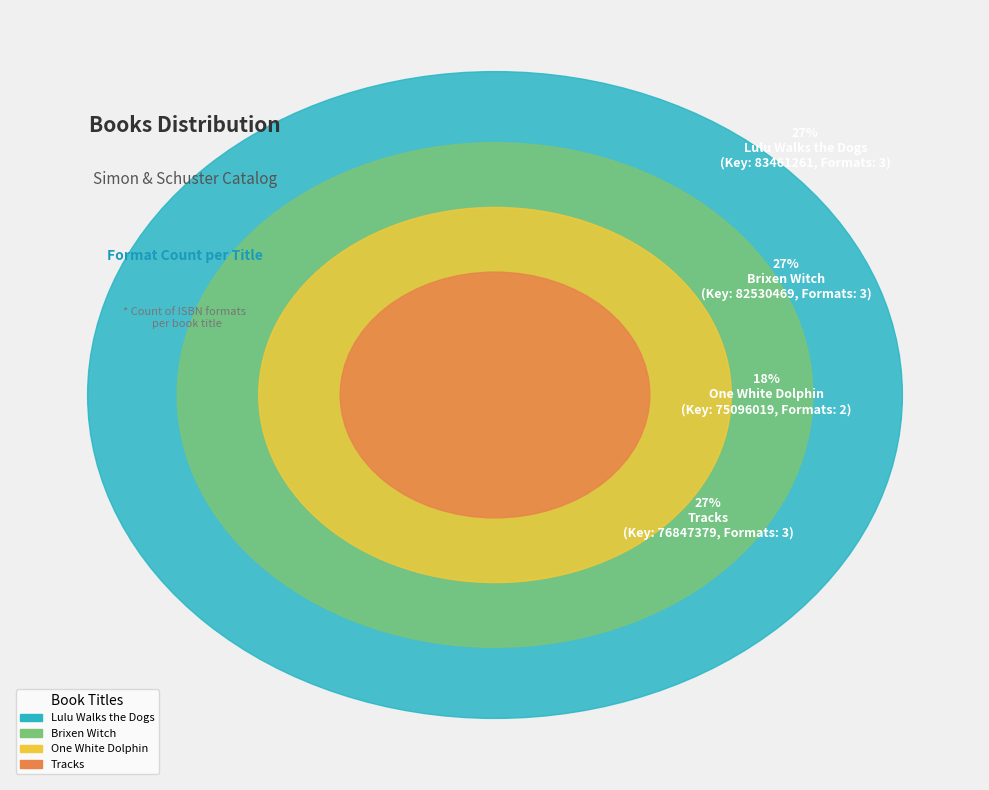

How many segments does this pie chart have?

4